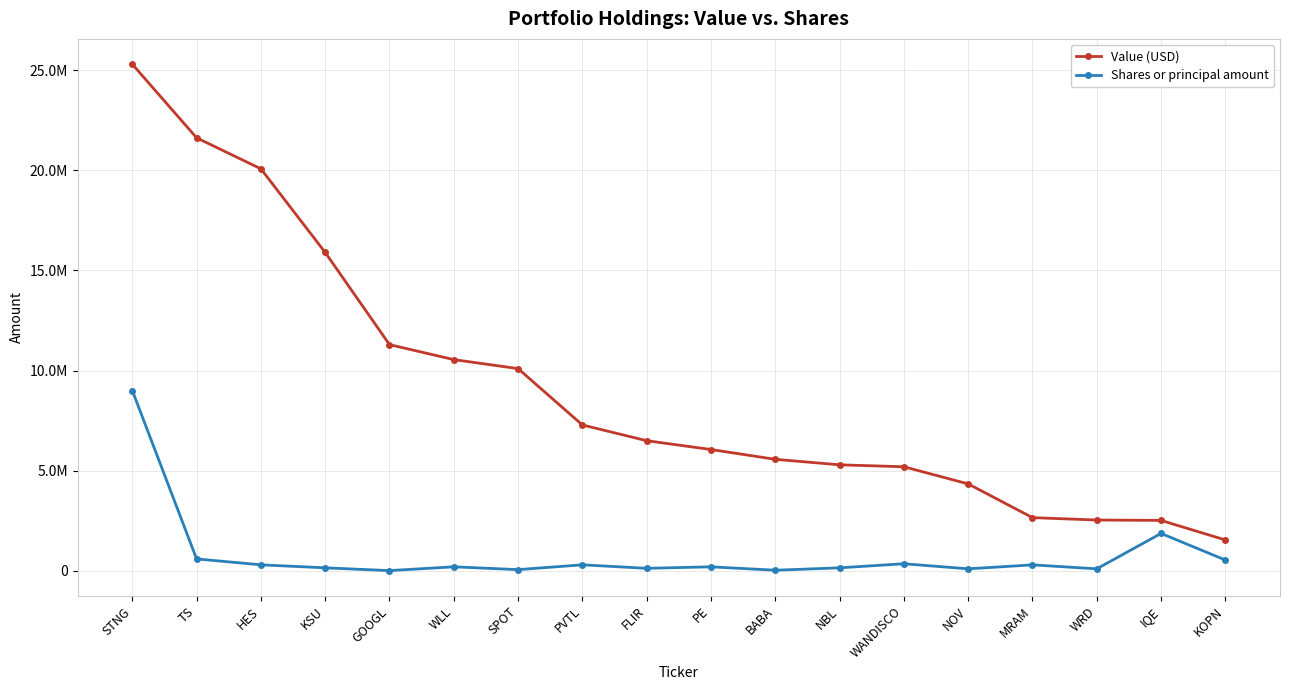

At how many categories does at least one series exceed 24530513?

1